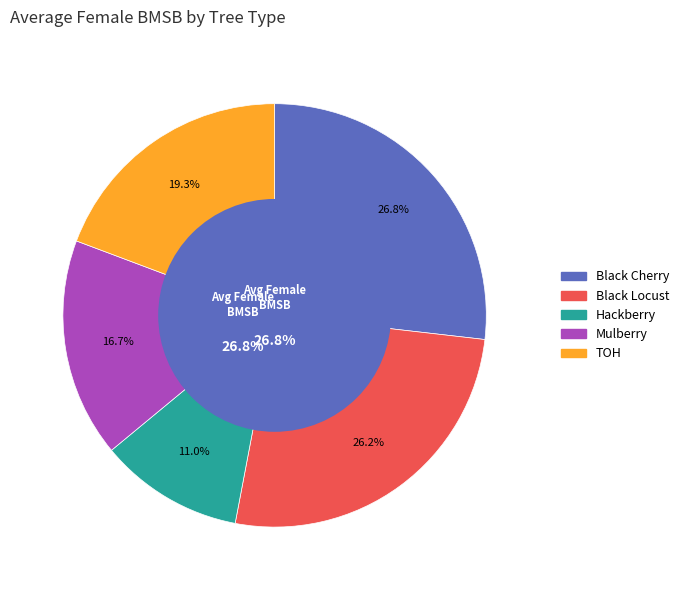

Is it true that Hackberry is 11% of the pie?

True